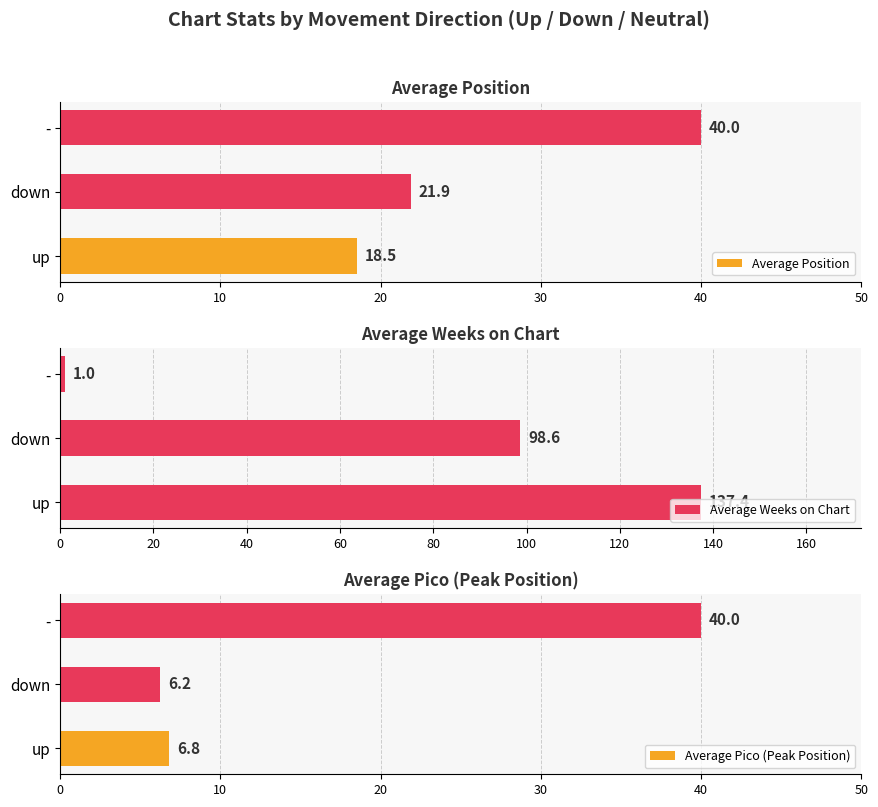

Where is Average Position nearest to the value 29?

down